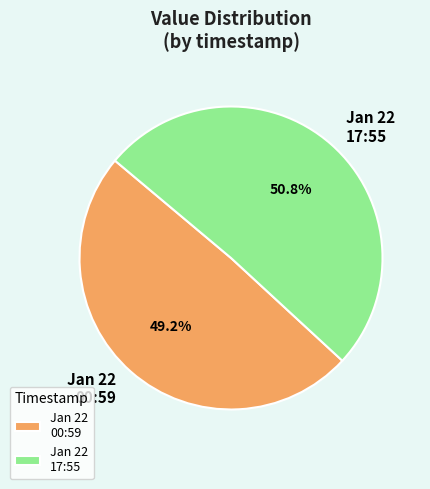

How many segments does this pie chart have?

2